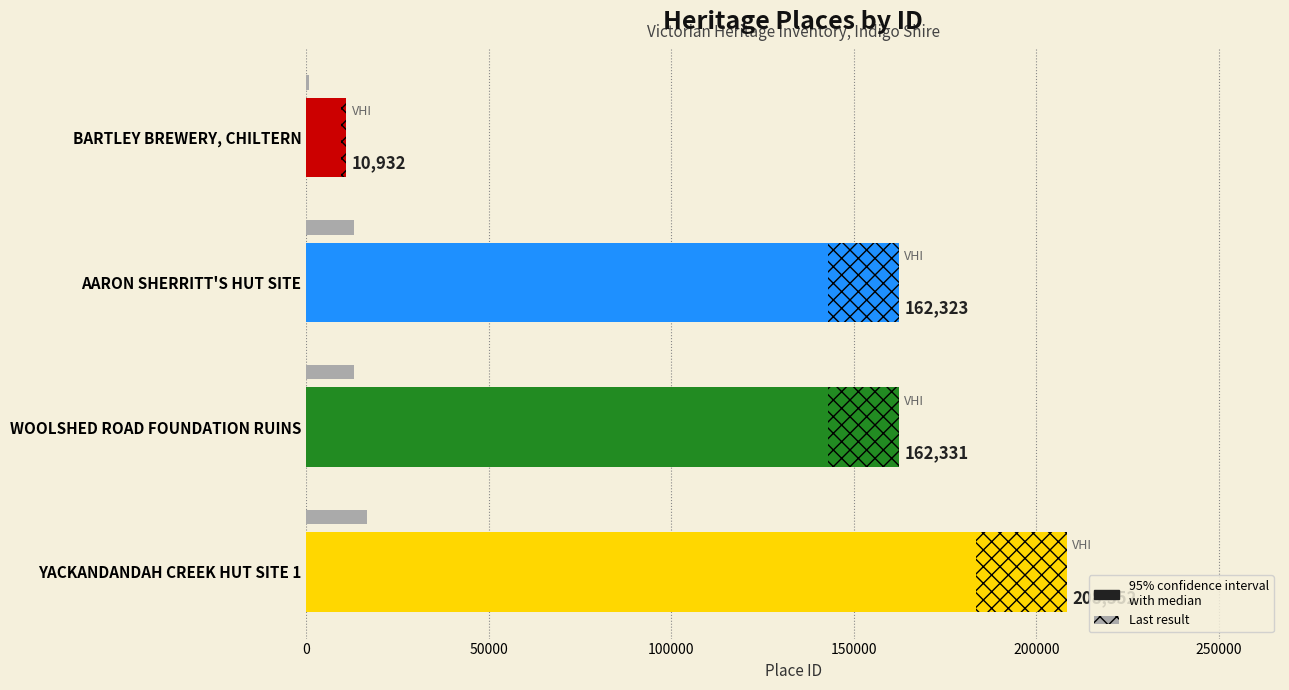

What is the maximum value shown in the chart?

208352